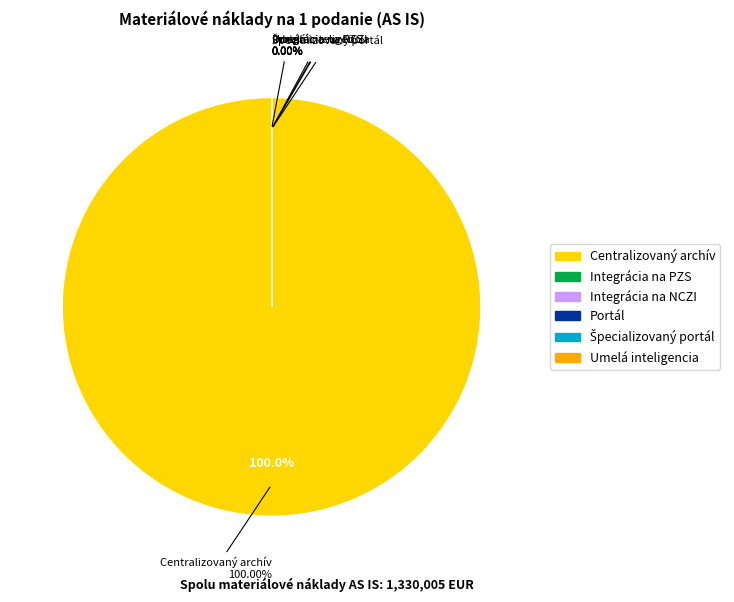

To the nearest percent, what is the average slice percentage?

17%